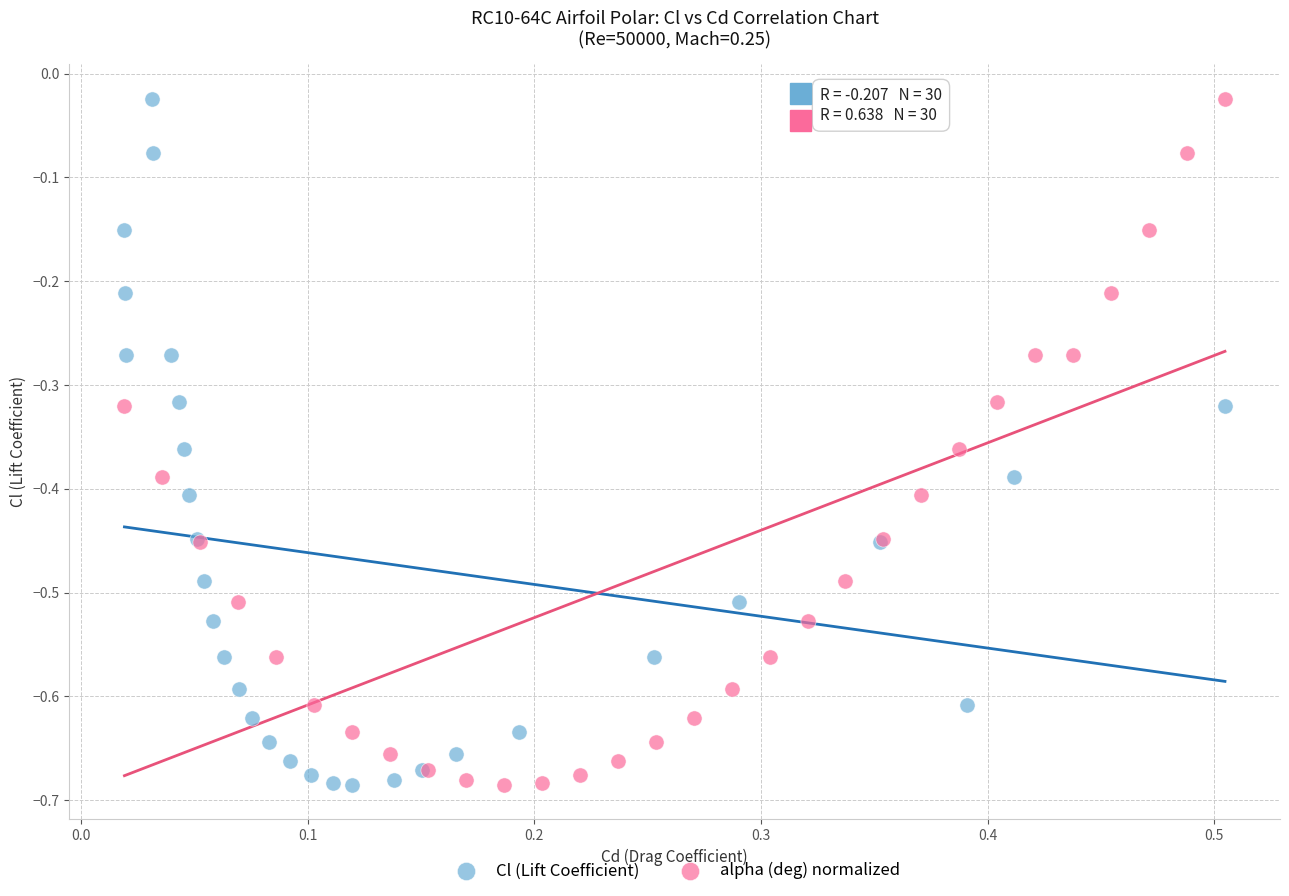

What are all the series names shown in the legend?

Cl (Lift Coefficient), alpha (deg) normalized